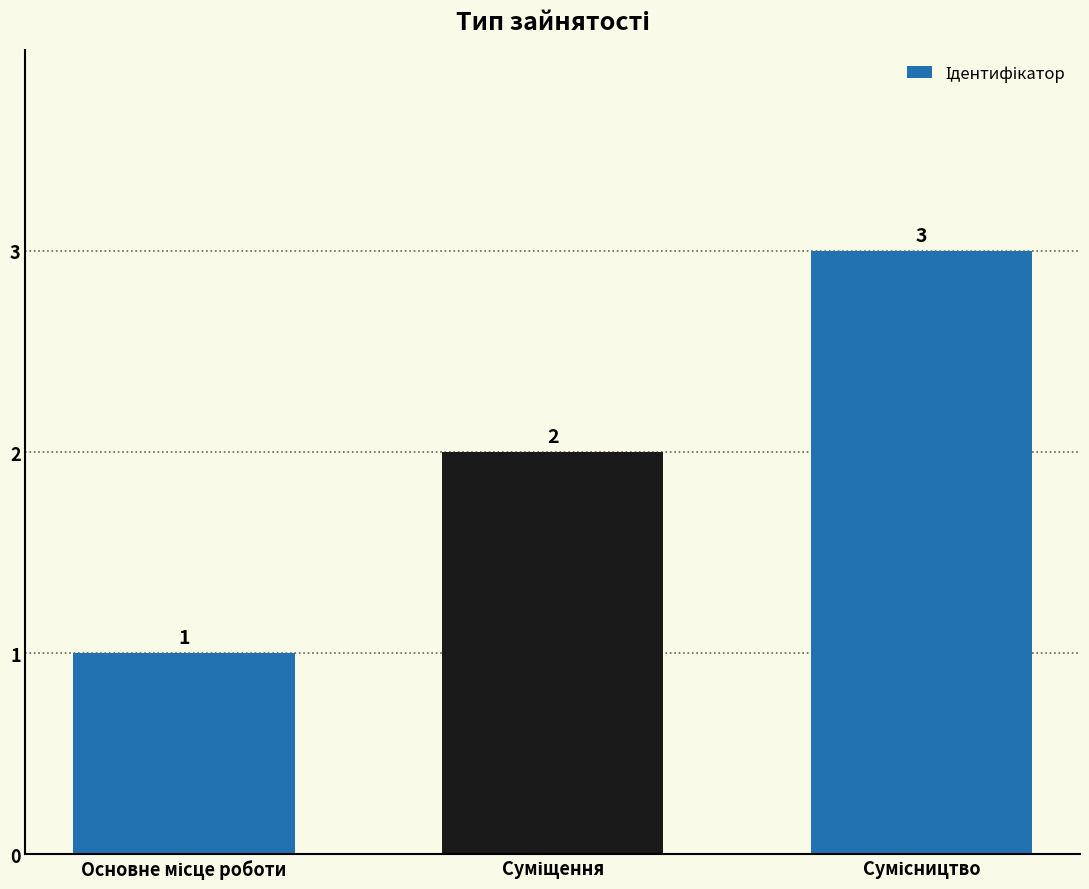

What is the sum of all values?

6